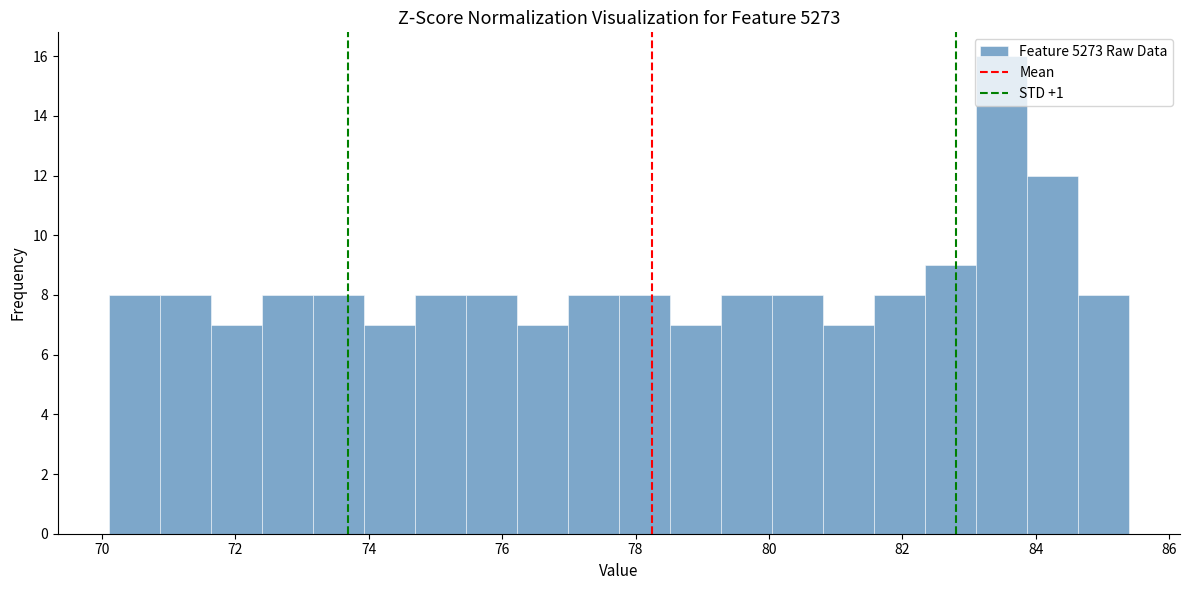

Read against the x-axis, roughly where is the centre of the tallest bar?

83.4